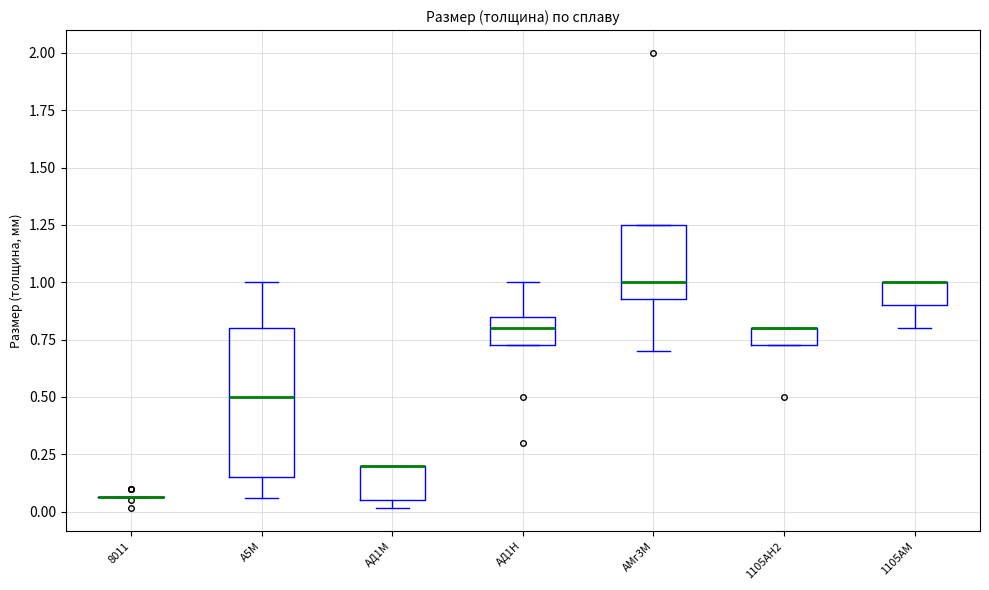

Which box is the tallest, from its lower edge to its upper edge?

А5М